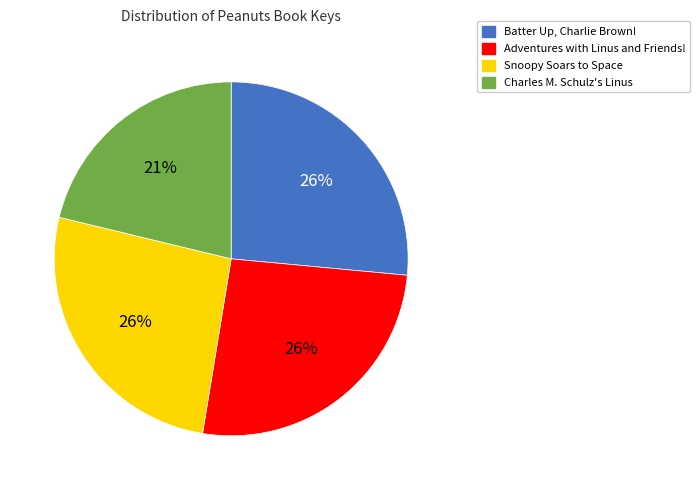

To the nearest percent, what is the combined percentage of Adventures with Linus and Friends! and Charles M. Schulz's Linus?

47%